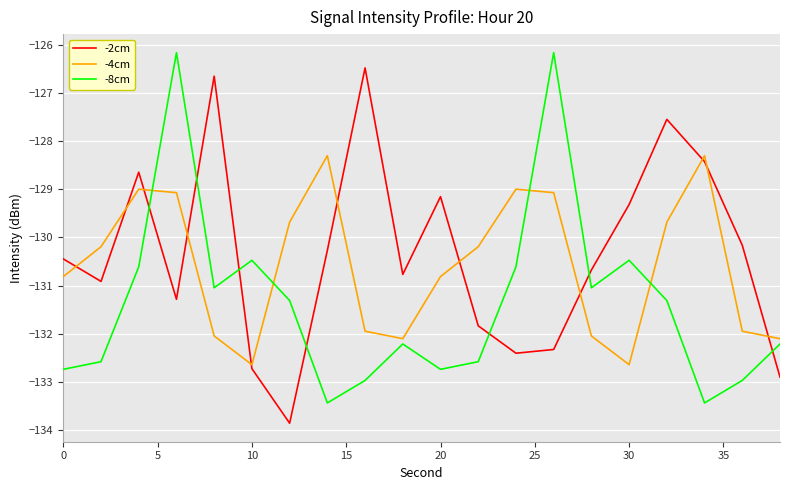

What is the lowest value of the -4cm series?

-132.6